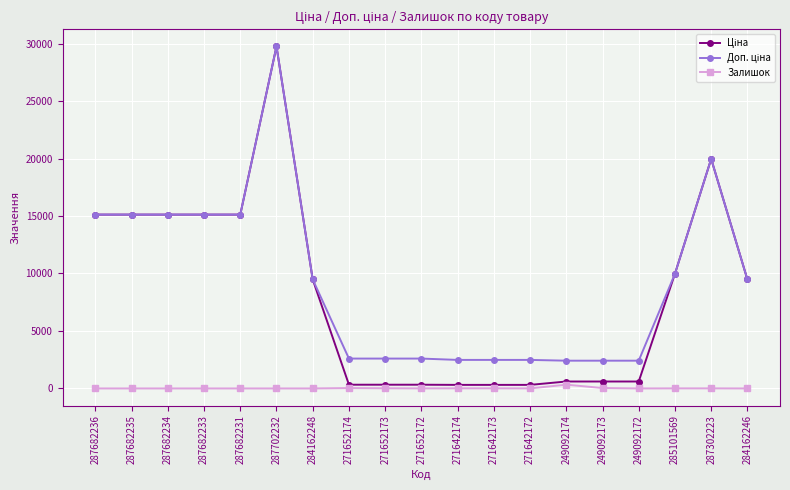

Is it true that Залишок equals 0.0 at 287682235?

True